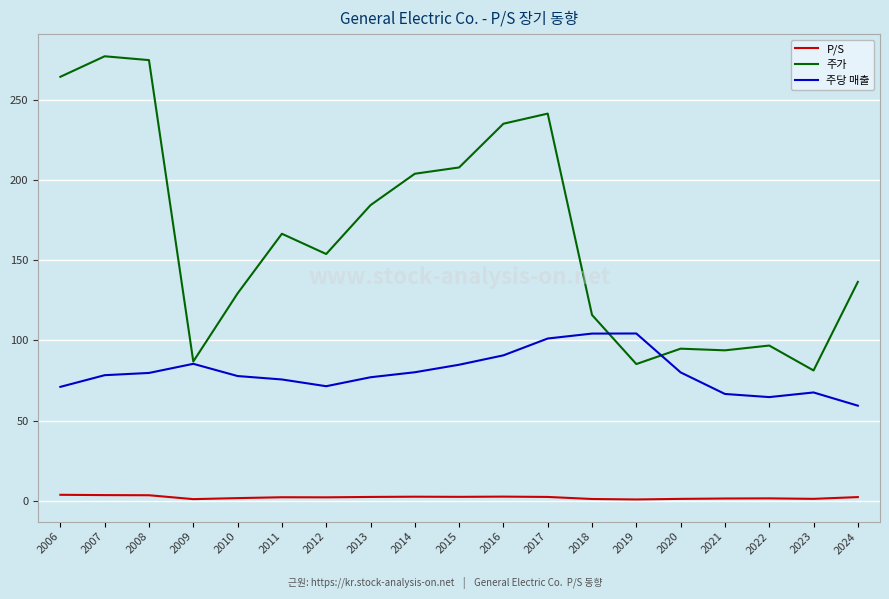

What are all the series names shown in the legend?

P/S, 주가, 주당 매출